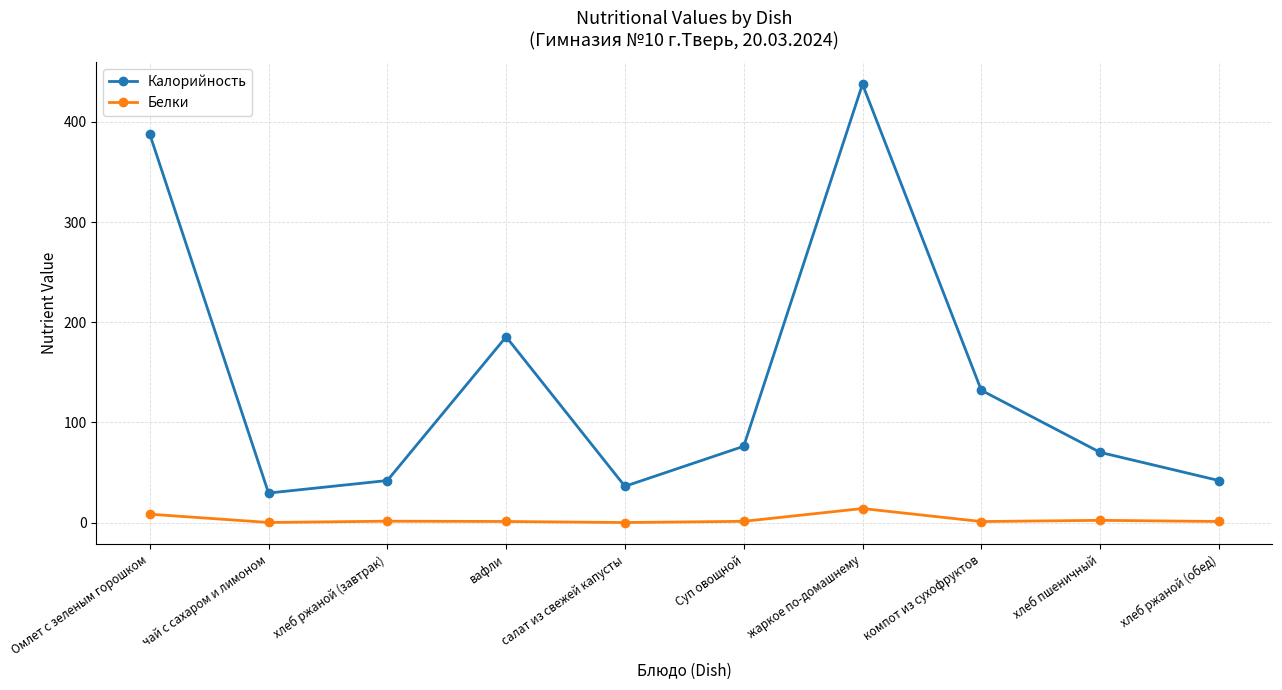

Is it true that Калорийность equals 59.5 at хлеб ржаной (обед)?

False